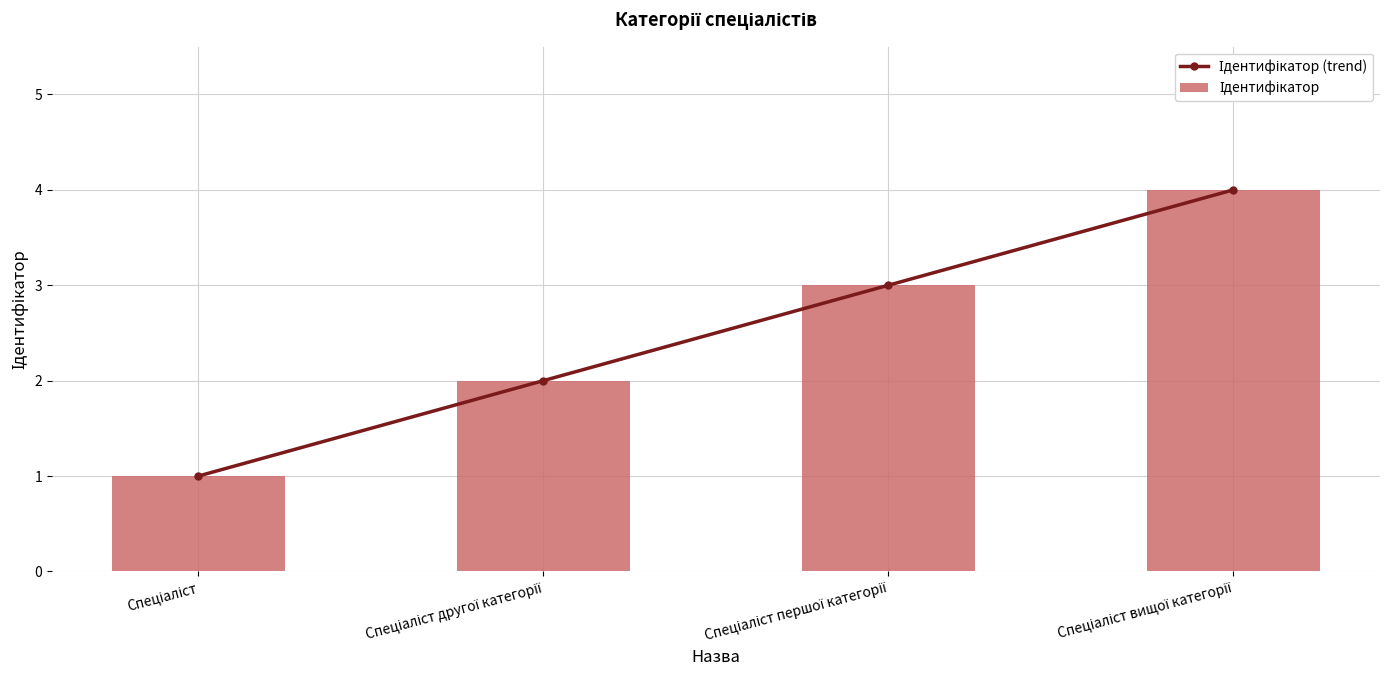

Rank the categories by Ідентифікатор value from highest to lowest.

Спеціаліст вищої категорії, Спеціаліст першої категорії, Спеціаліст другої категорії, Спеціаліст